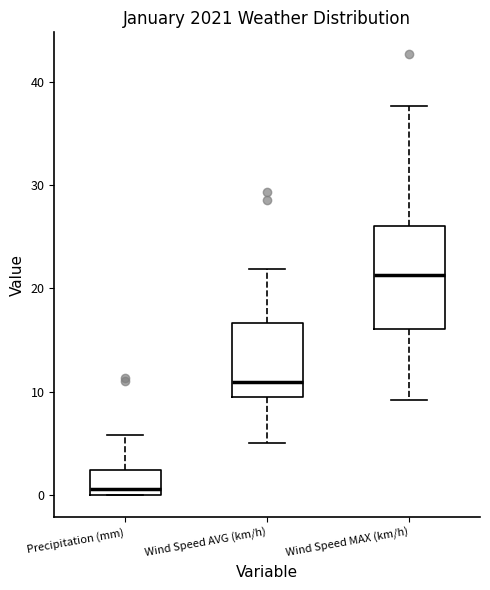

Reading left to right, transcribe this box plot: for each box, give where its median line is, the range the box spans, and where its two whiskers end, as read against the y-axis. The values are not printed on the chart, so give them approximately, as read against the axis.

Precipitation (mm): median 1, box 0 to 2, whiskers 0 to 6
Wind Speed AVG (km/h): median 11, box 9 to 17, whiskers 5 to 22
Wind Speed MAX (km/h): median 21, box 16 to 26, whiskers 9 to 38